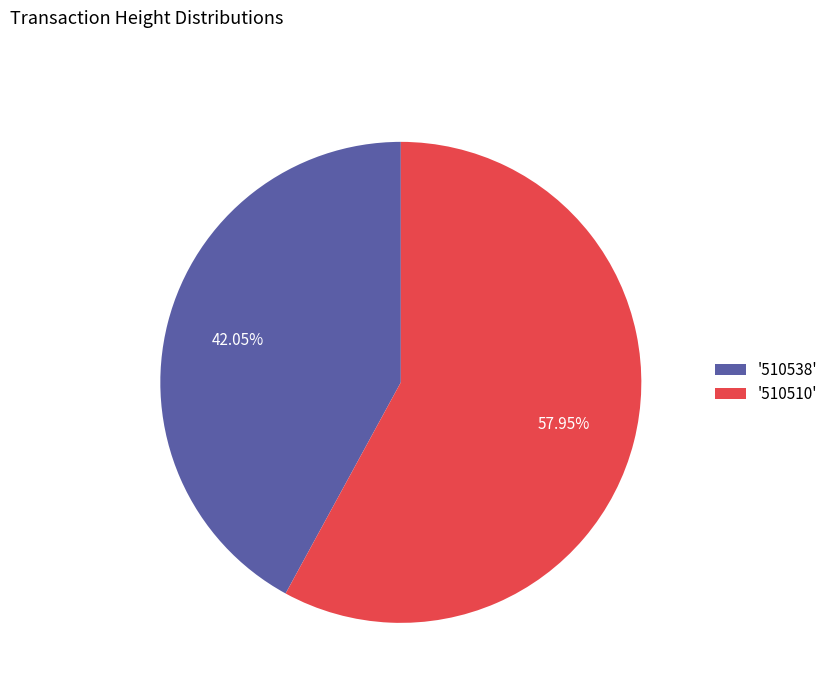

Which has a higher value, '510538' or '510510'?

'510510'